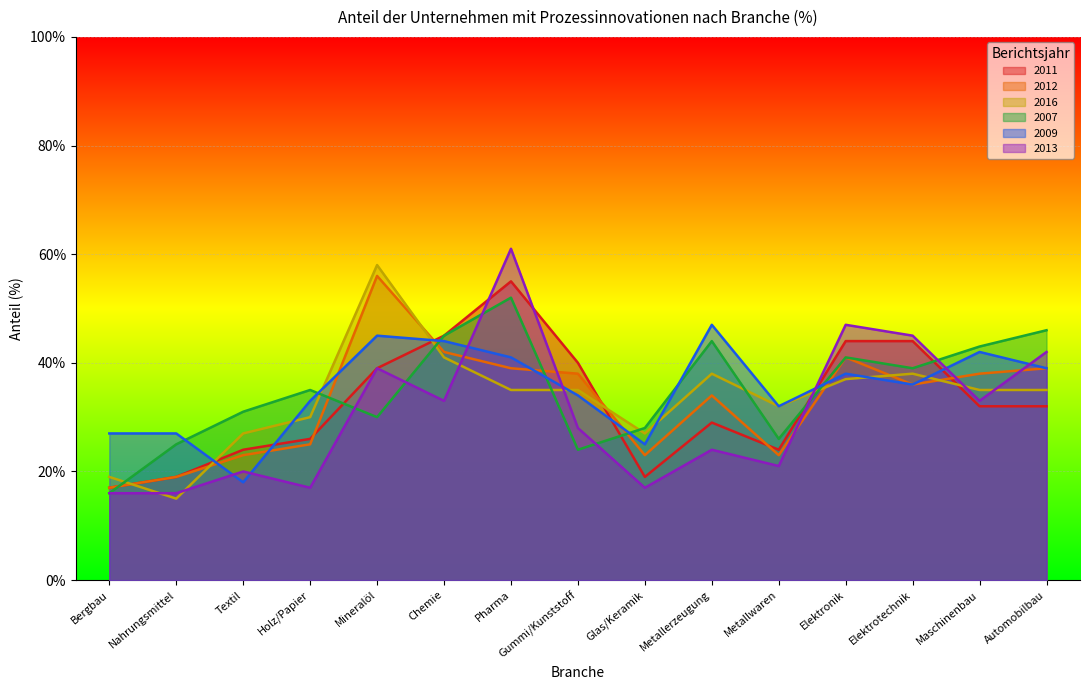

How many times do 2011 and 2016 cross each other?

6